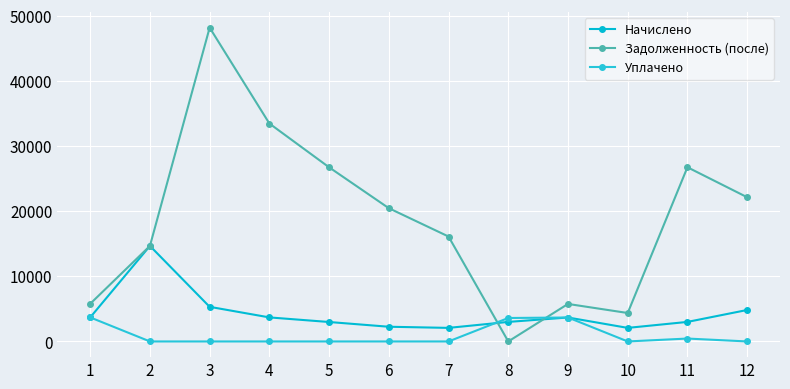

What are all the series names shown in the legend?

Начислено, Задолженность (после), Уплачено